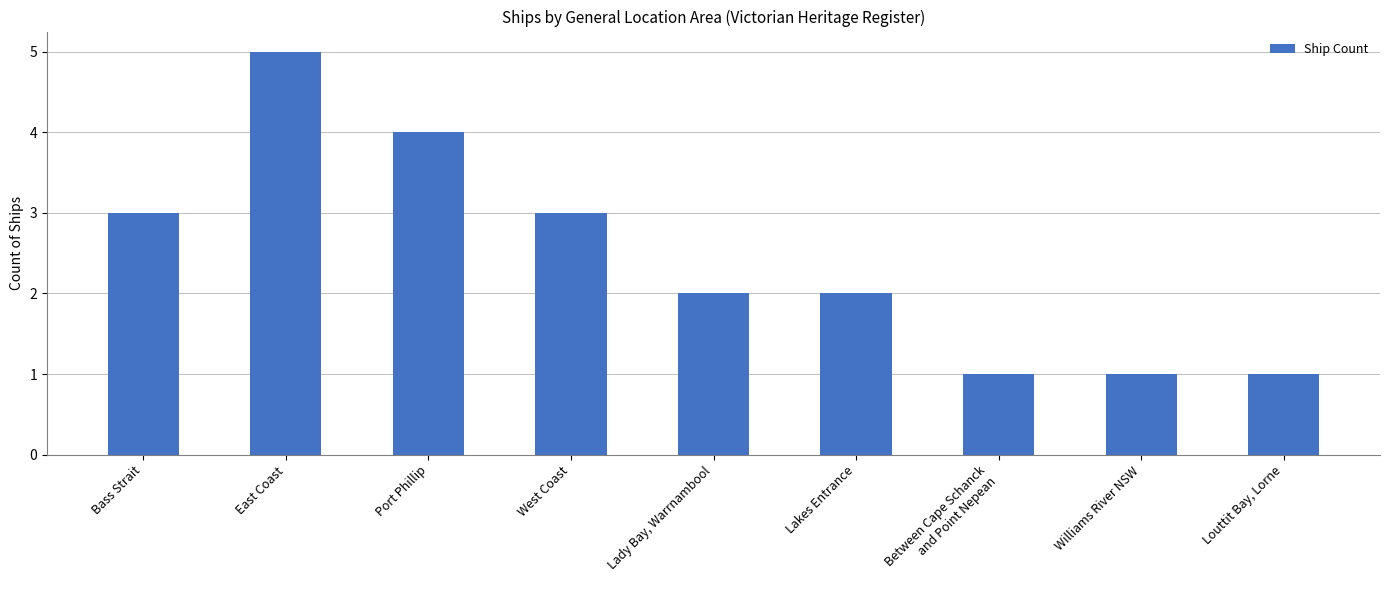

Which label corresponds to the largest value in the chart?

East Coast